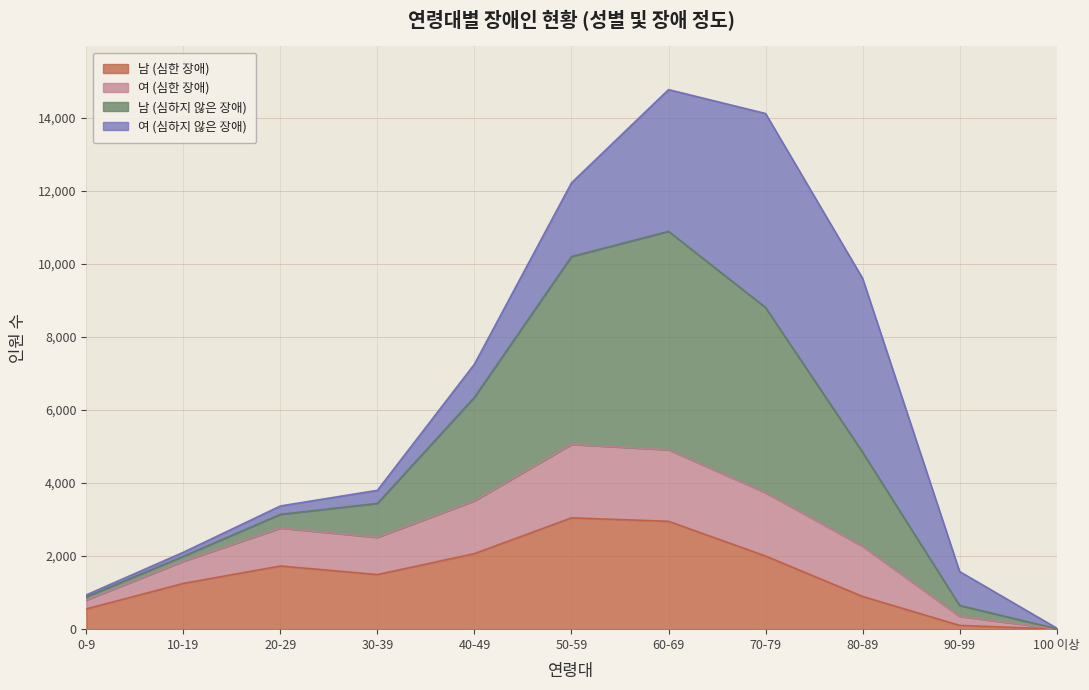

True or false: 남 (심하지 않은 장애) and 남 (심한 장애) intersect in this chart.

False